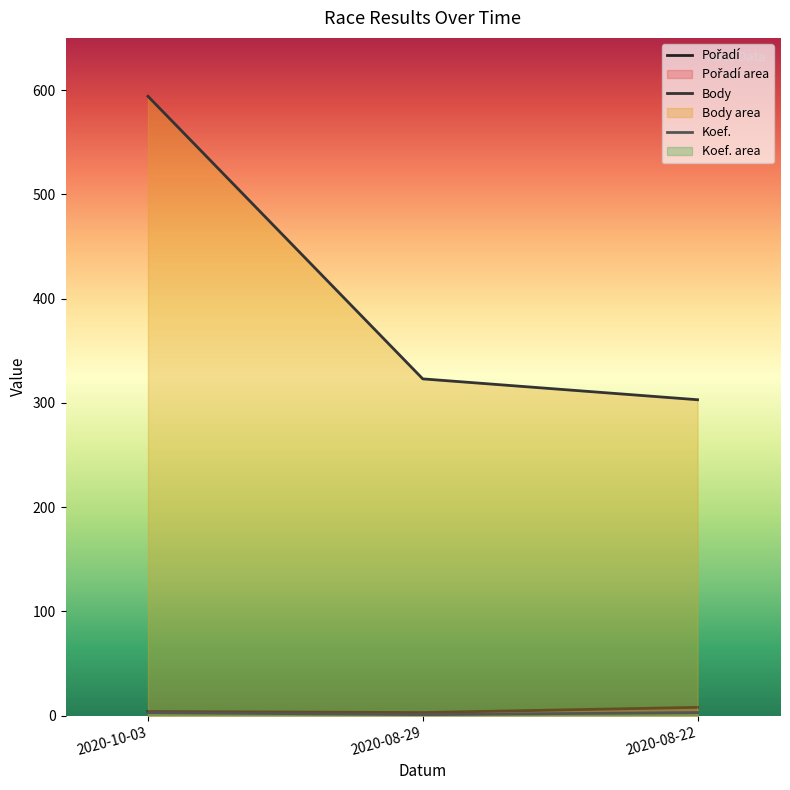

At which category is the sum across all series the highest?

2020-10-03